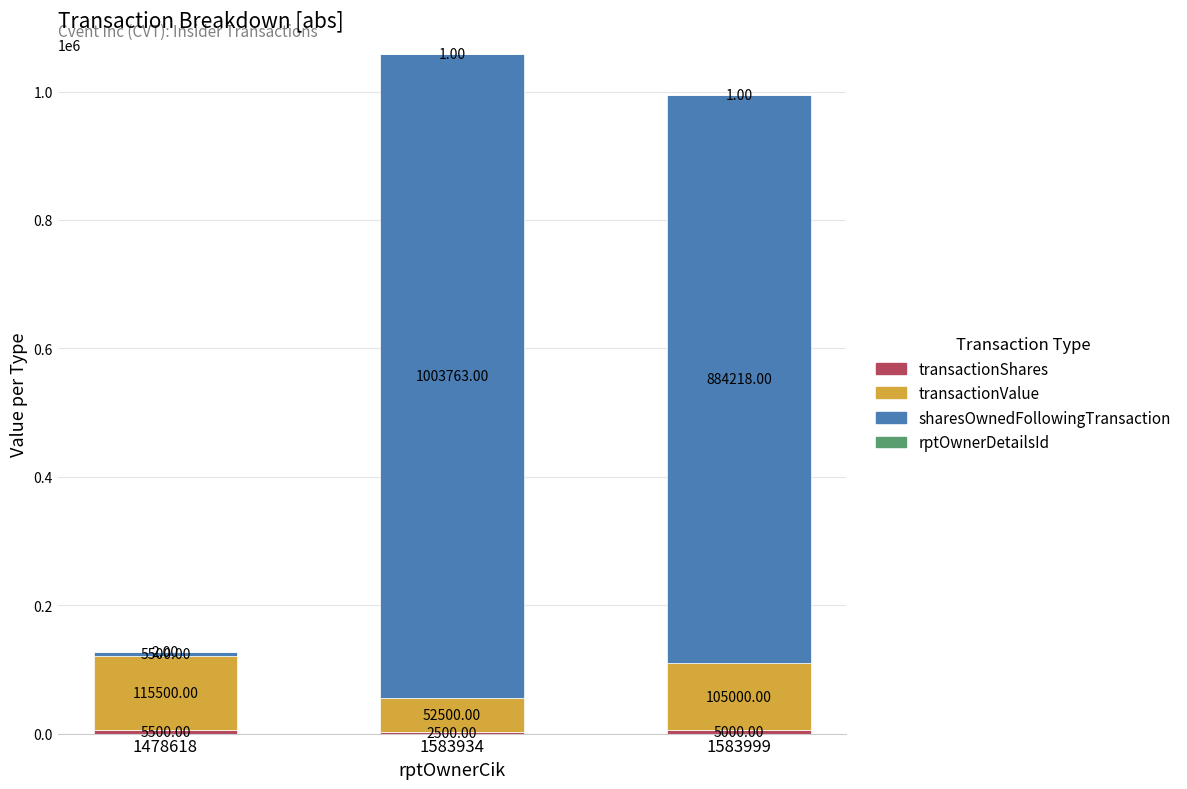

At which category is the sum across all series the highest?

1583934